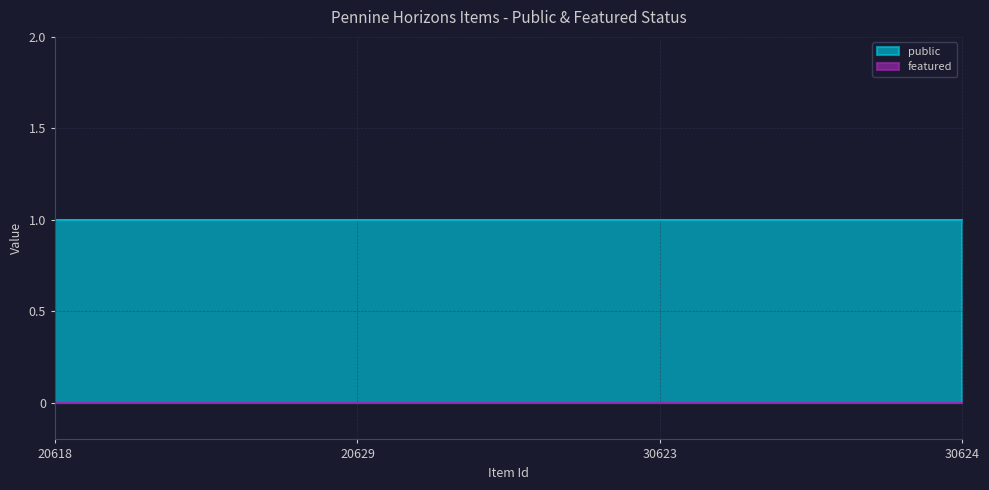

How many lines are shown in the chart?

2